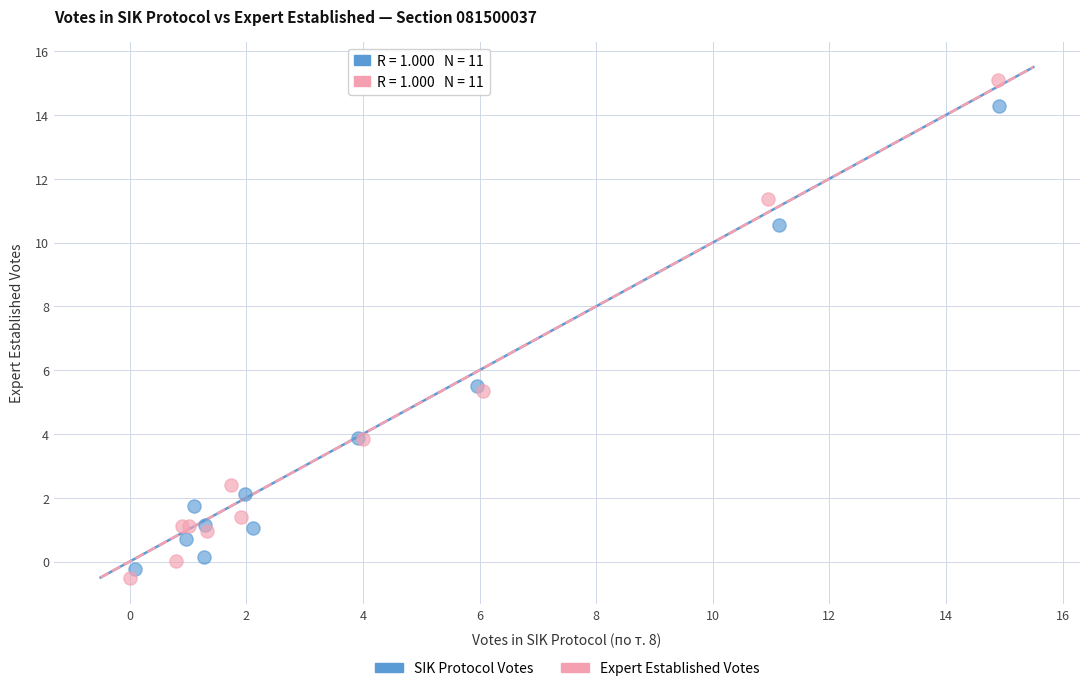

Which series has the largest Y range (max minus min)?

Expert Established Votes